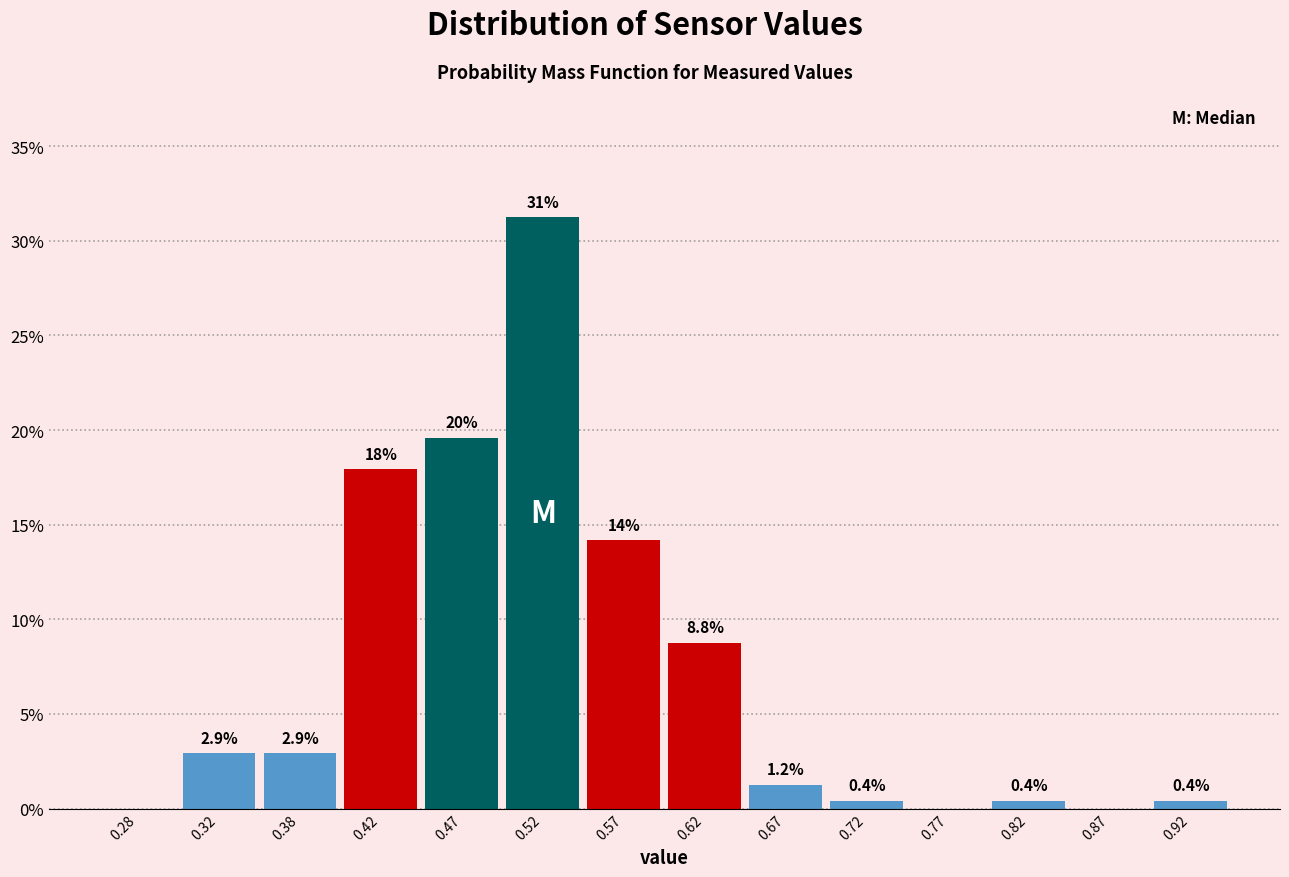

Over which range of the x-axis is the bar tallest?

0.50 to 0.55